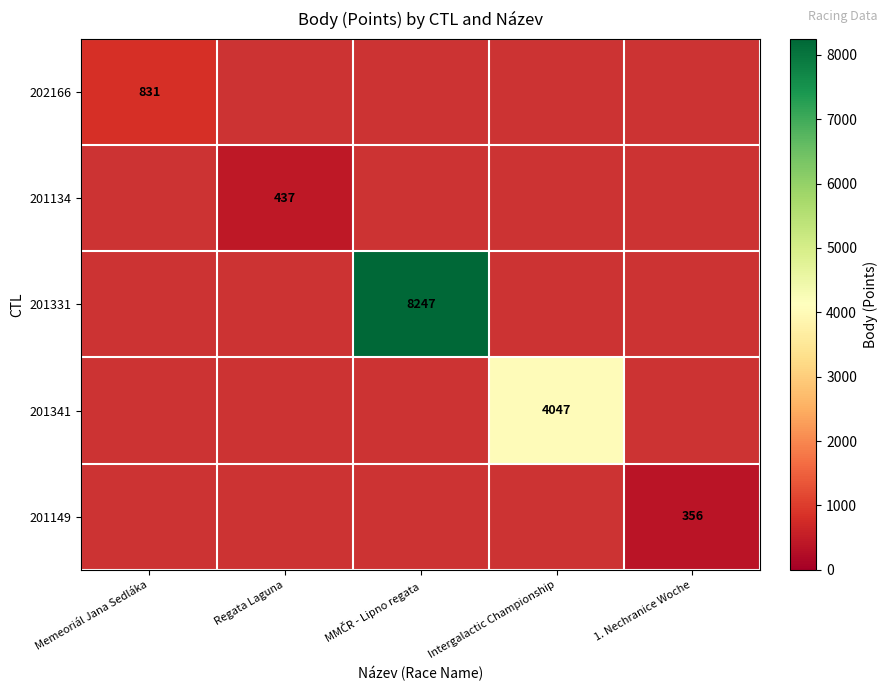

Which label corresponds to the smallest value in the chart?

1. Nechranice Woche